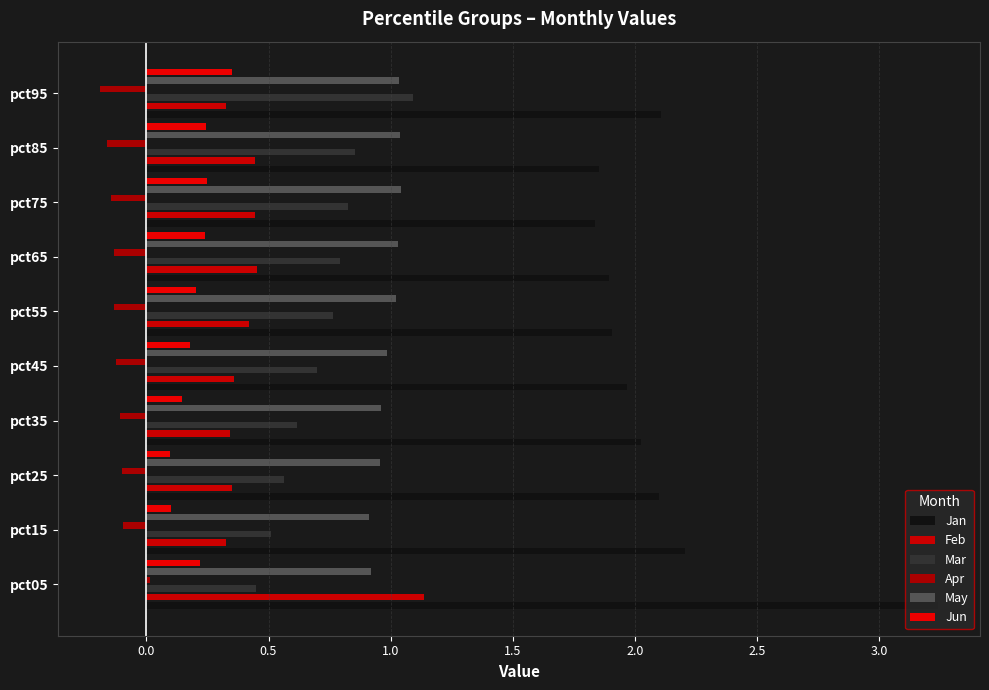

What are all the series names shown in the legend?

Jan, Feb, Mar, Apr, May, Jun